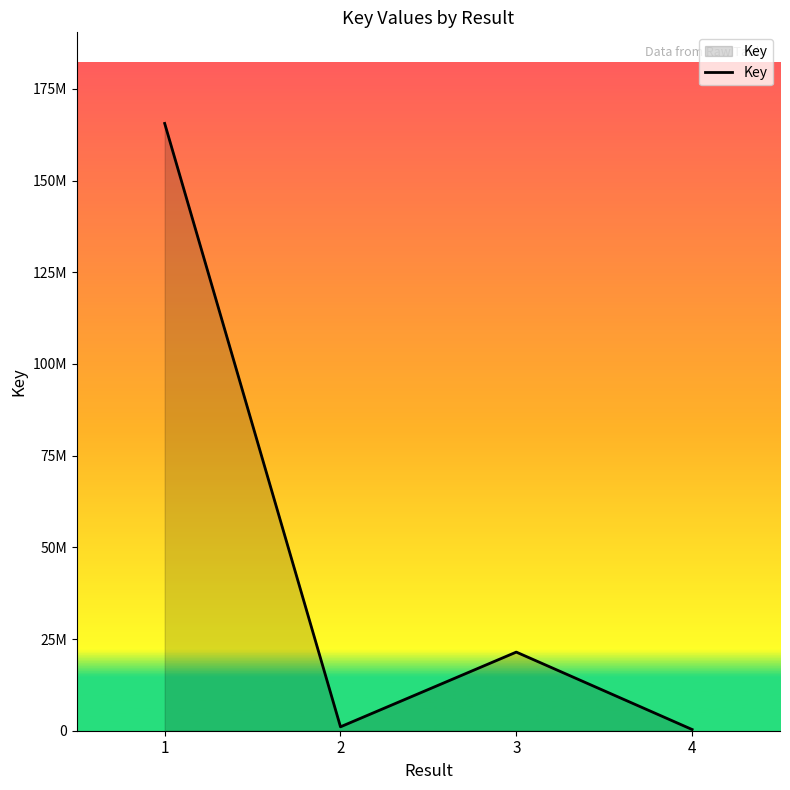

Which label corresponds to the largest value in the chart?

1